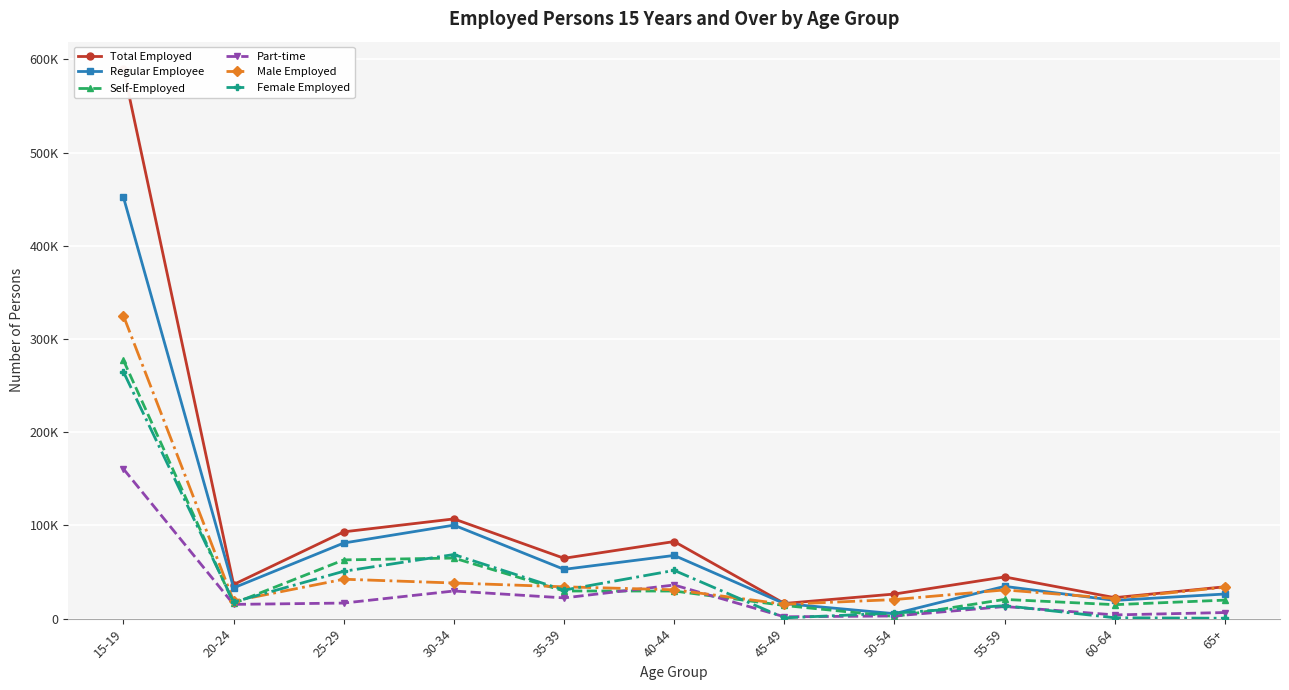

What is the difference between the Female Employed values at 65+ and 30-34?

68357